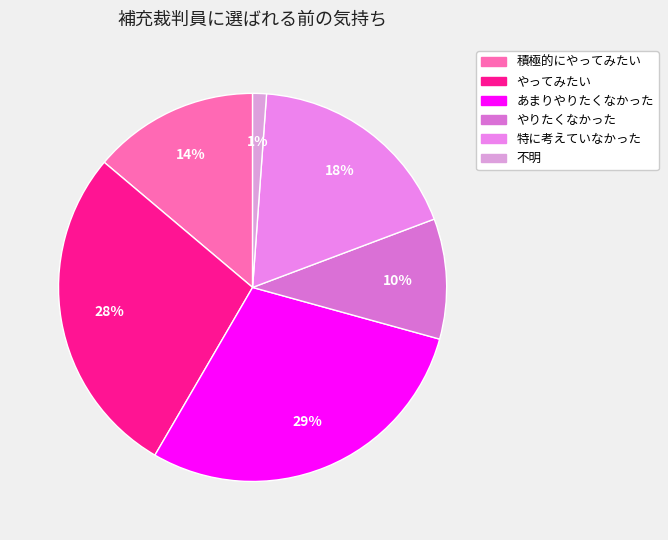

Is there any slice that represents more than half of the pie?

No